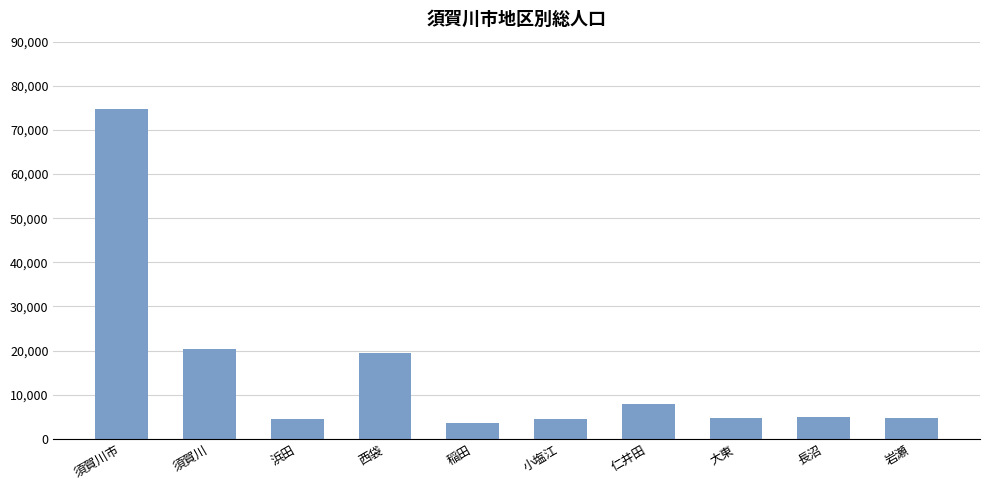

The value at 大東 is 4784. True or false?

True